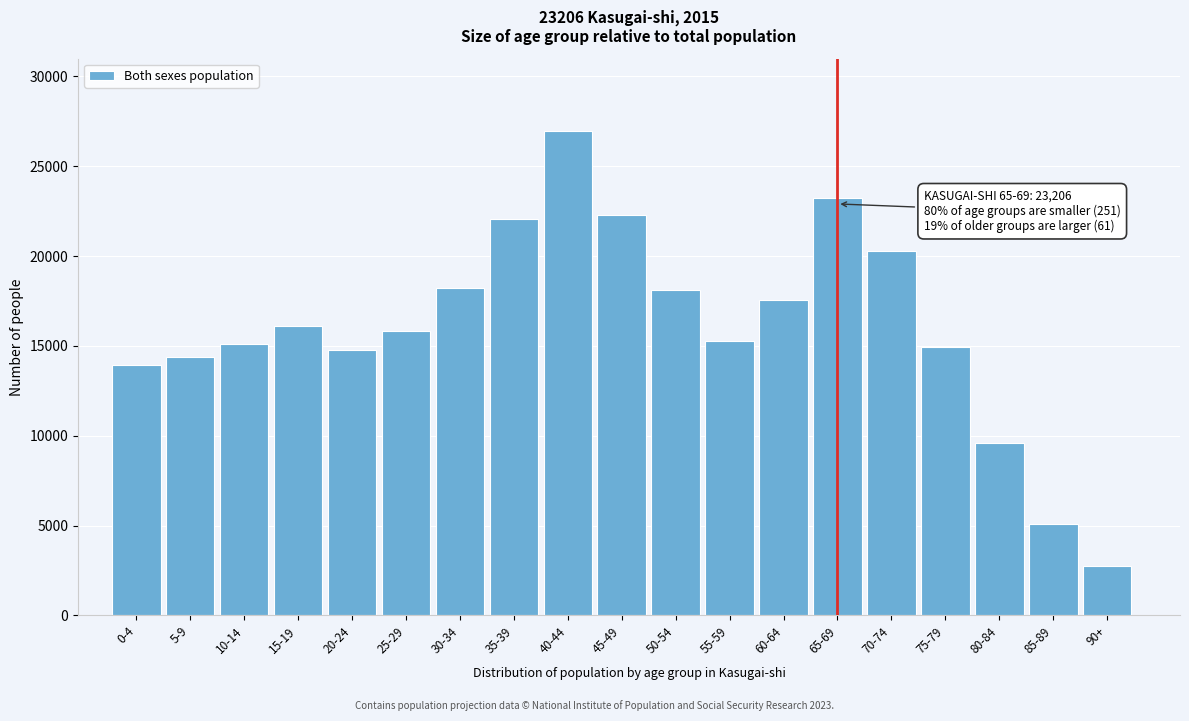

Is it true that the value at 90+ is 2770?

True